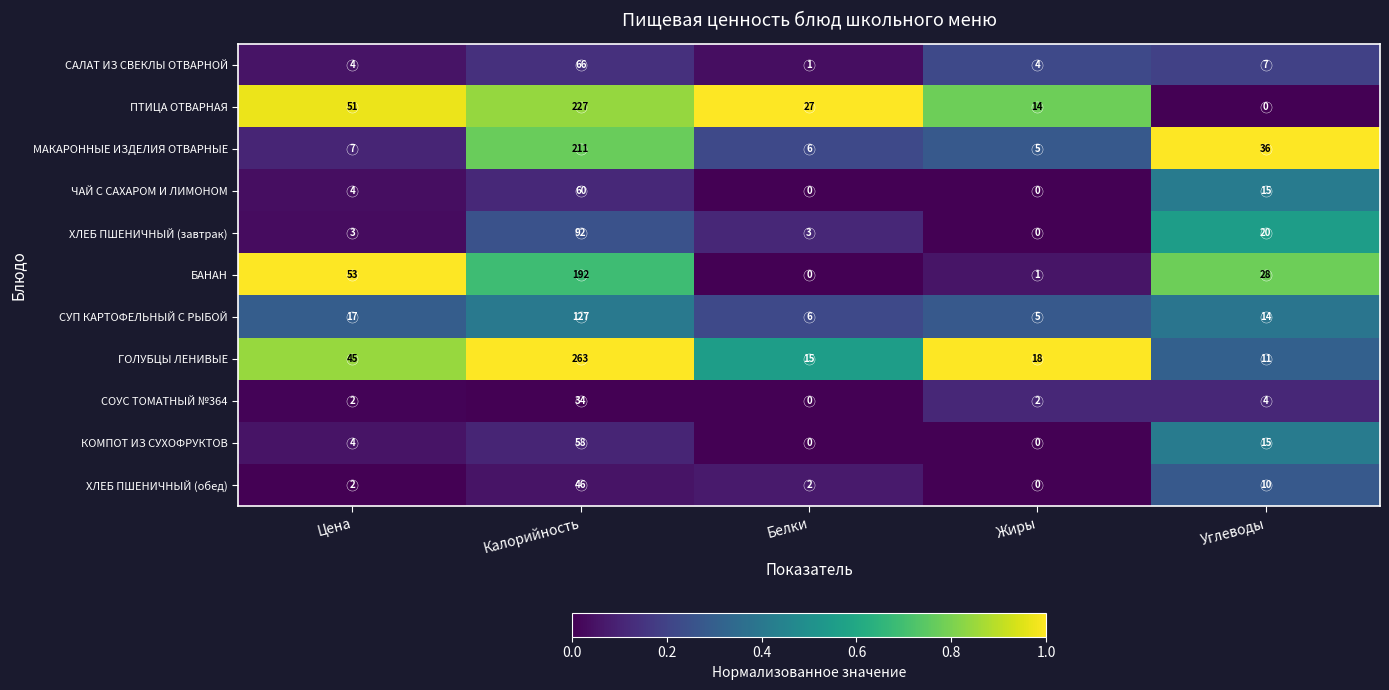

How many series are shown in this chart?

11